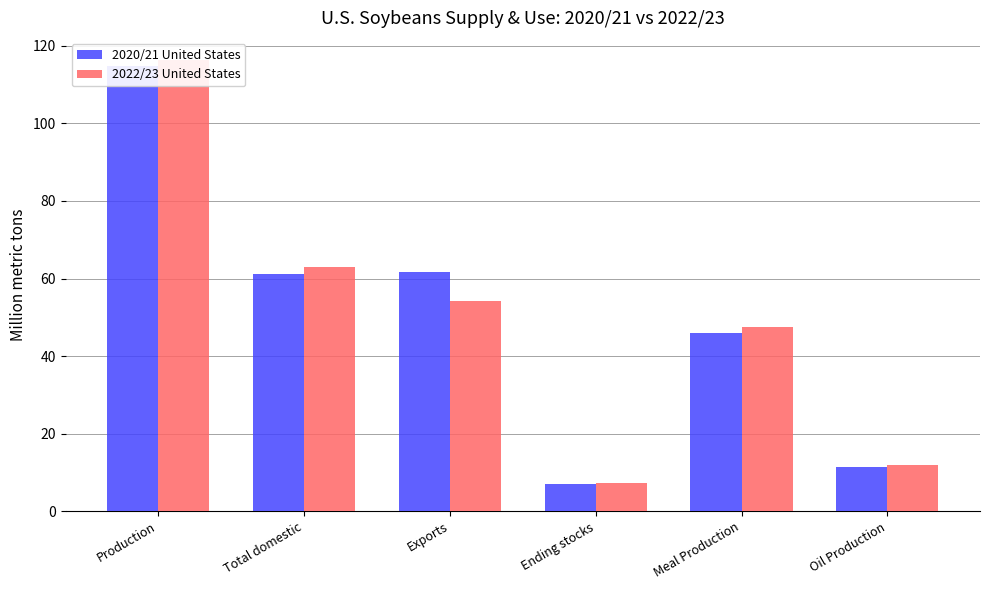

What is the label of the 5th bar from the left?

Meal Production